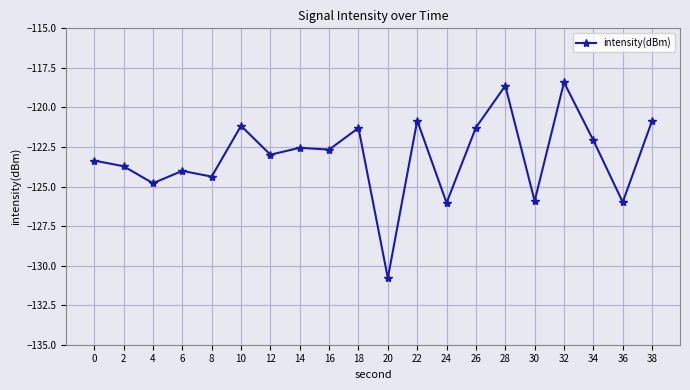

How many series are shown in this chart?

1